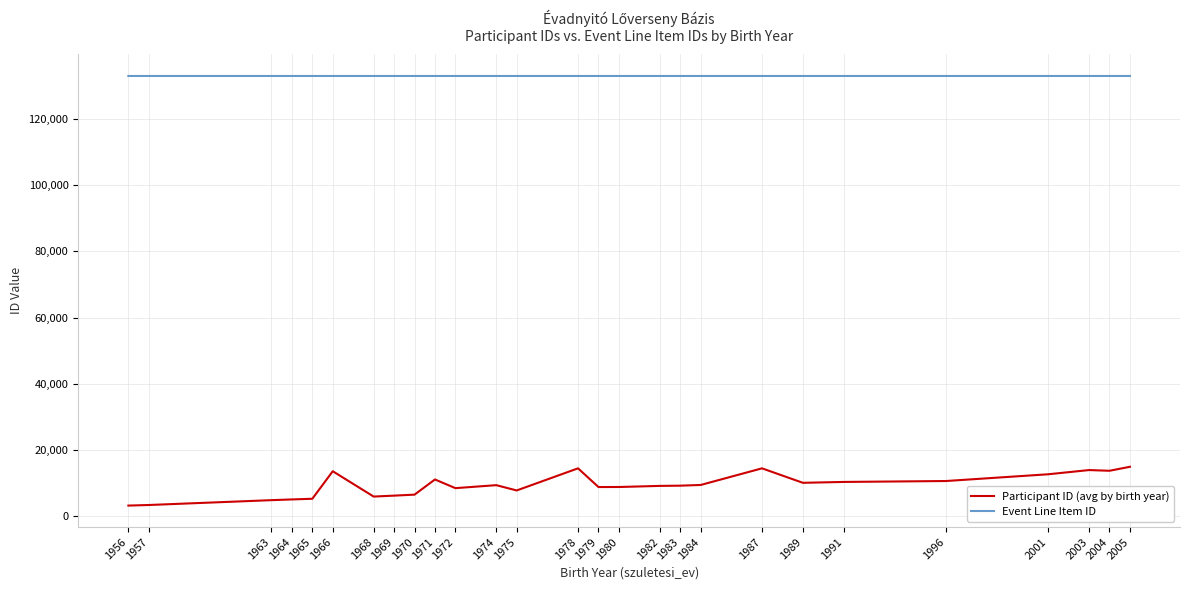

True or false: Participant ID (avg by birth year) and Event Line Item ID cross at least once.

False